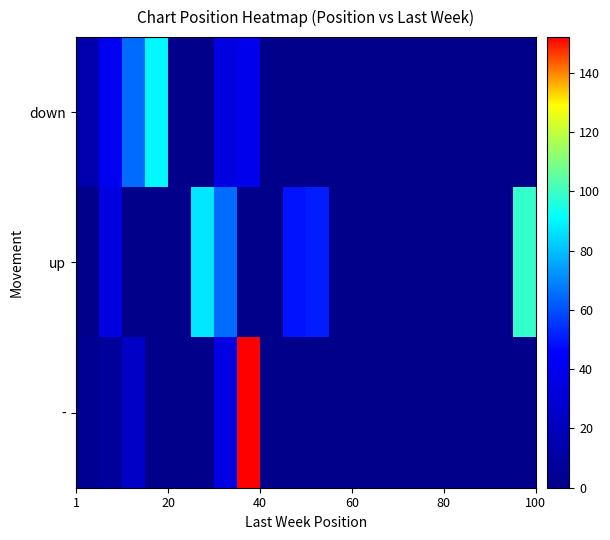

At how many categories does at least one series exceed 64?

6